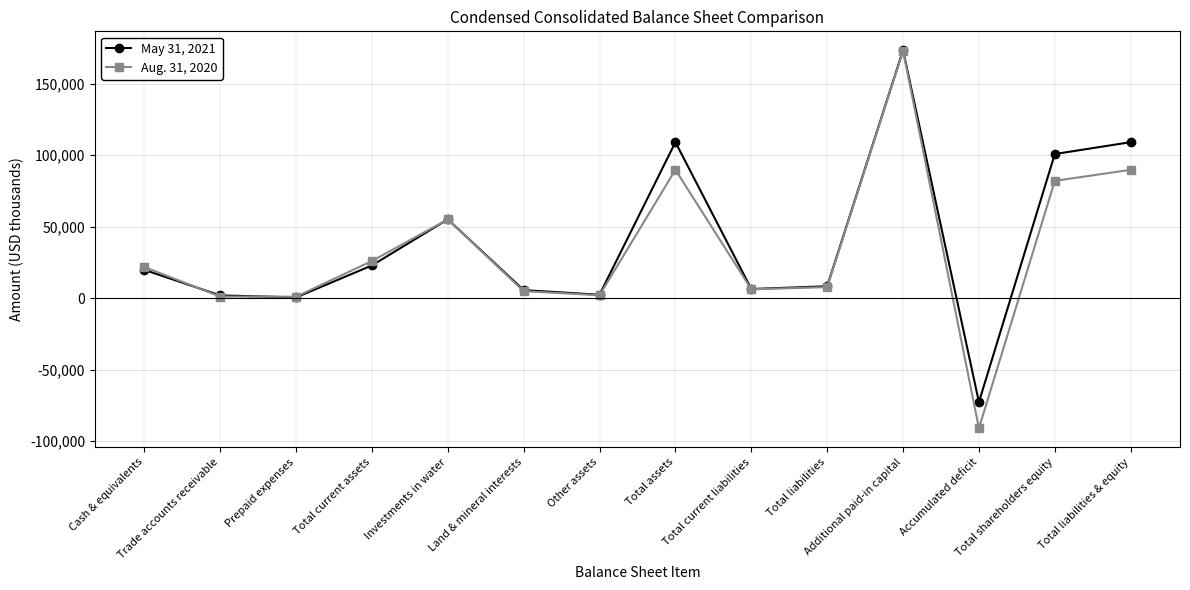

What is the spread (max minus min) of values at Accumulated deficit?

18276